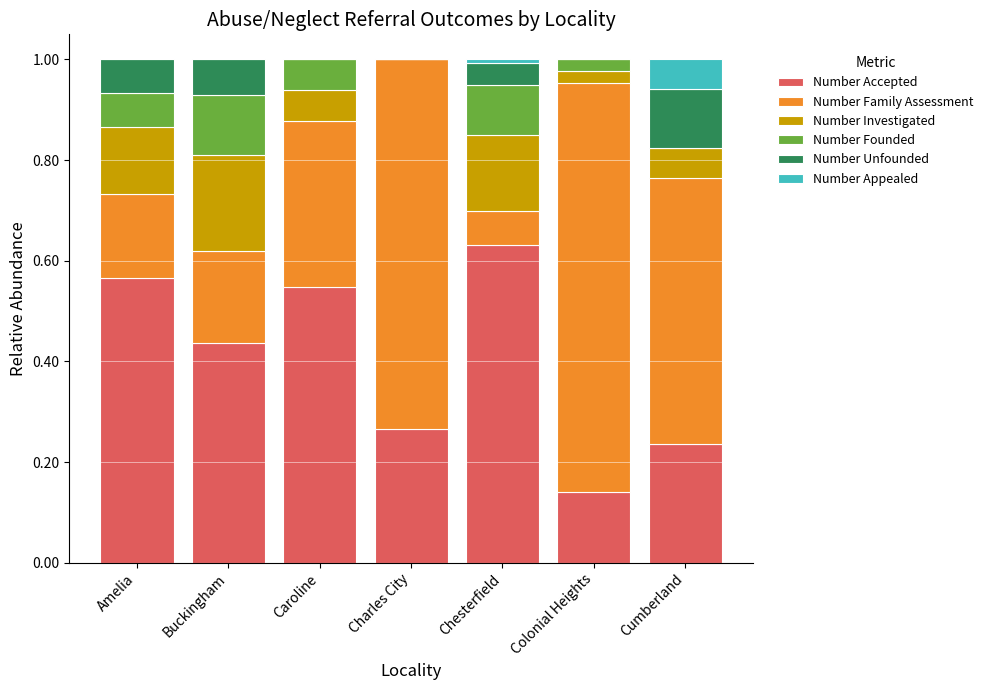

The Number Accepted series shows 0.1 at Colonial Heights. True or false?

True